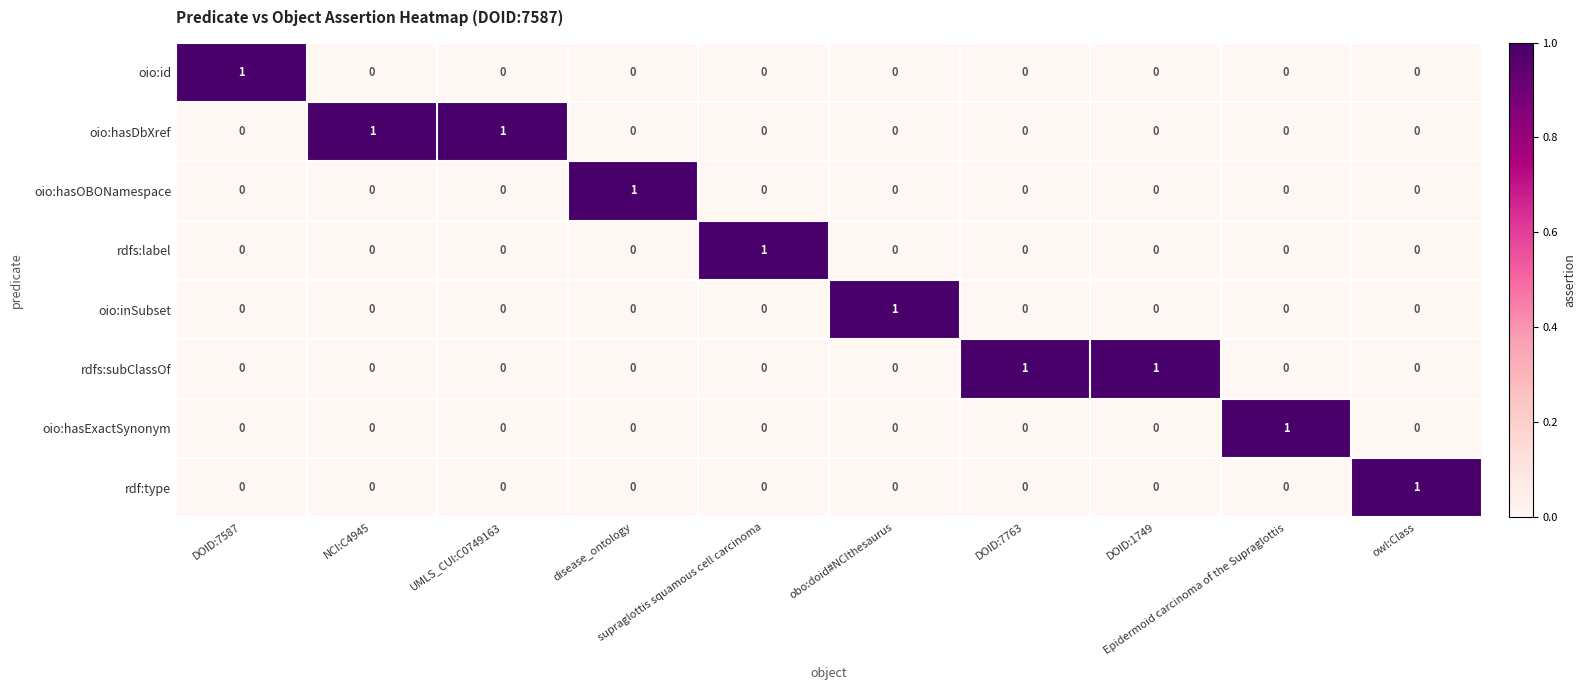

Count the oio:hasExactSynonym values in the range 0 to 1.

10